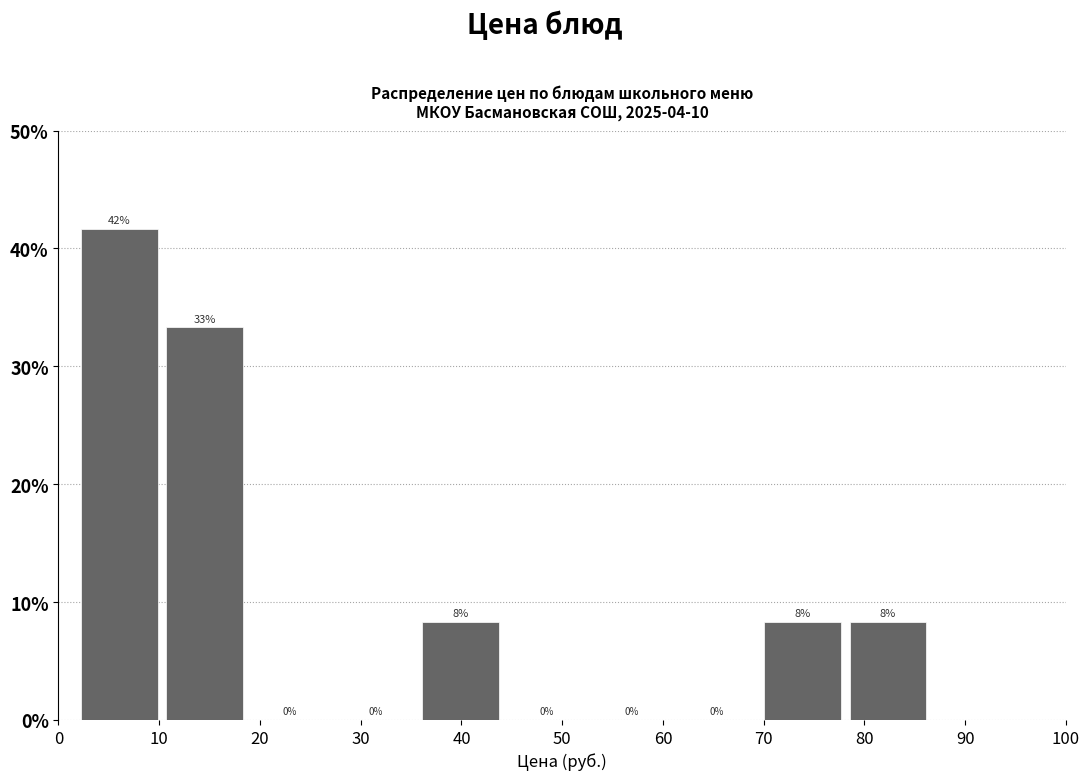

Which range on the x-axis has the tallest bar?

2 to 11